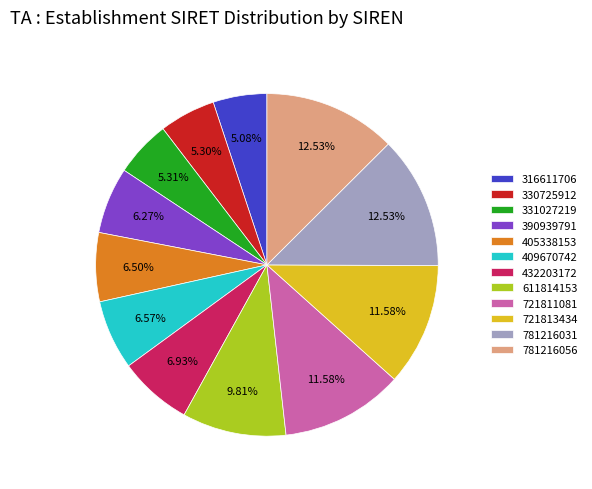

How many slices are in this pie chart?

12